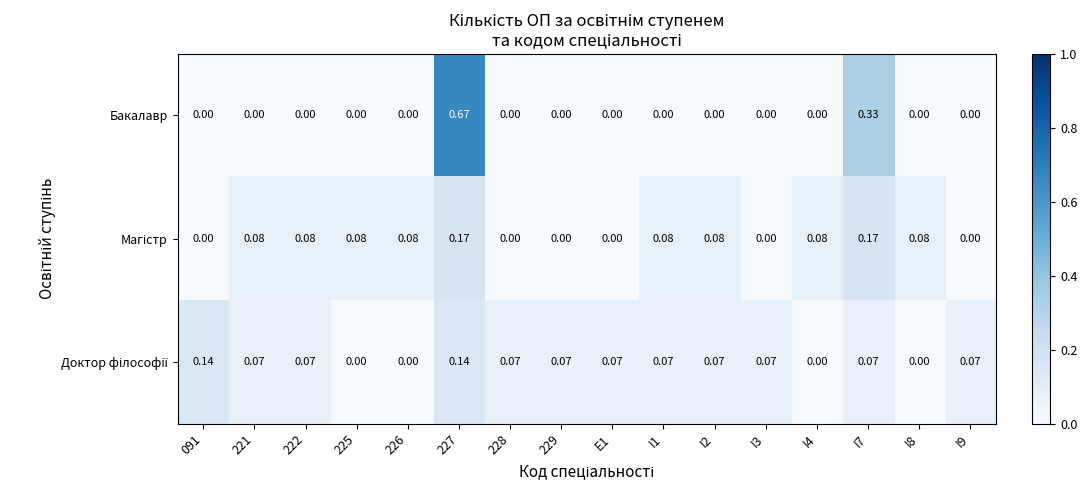

How many categories are shown in the chart?

16